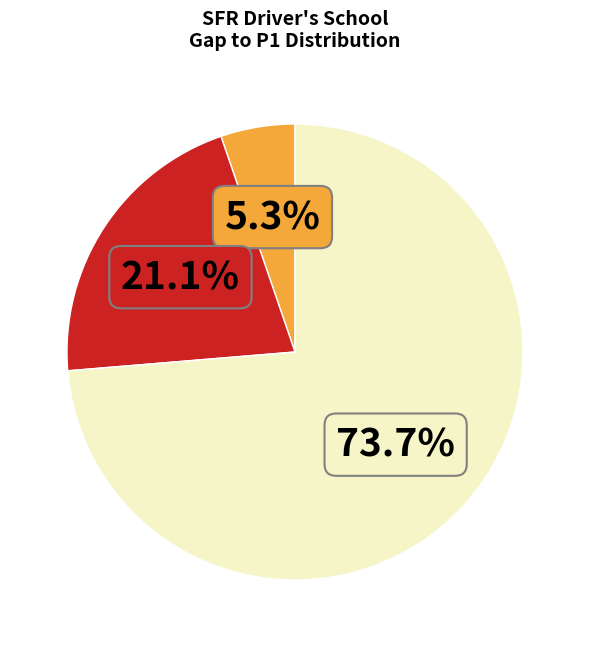

Is there any slice that represents more than half of the pie?

Yes